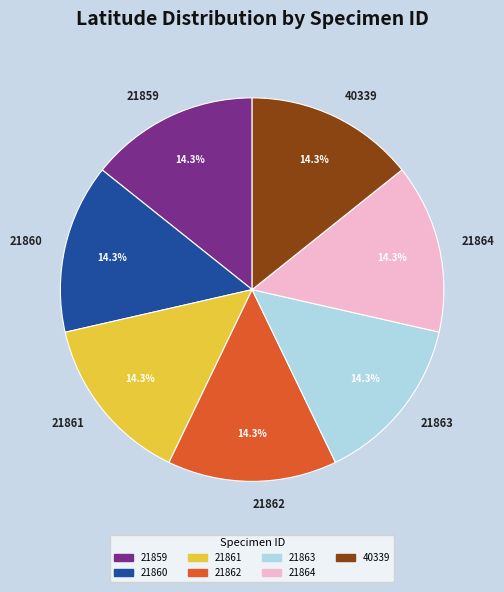

To the nearest percent, what percentage of the pie is 21862?

14%